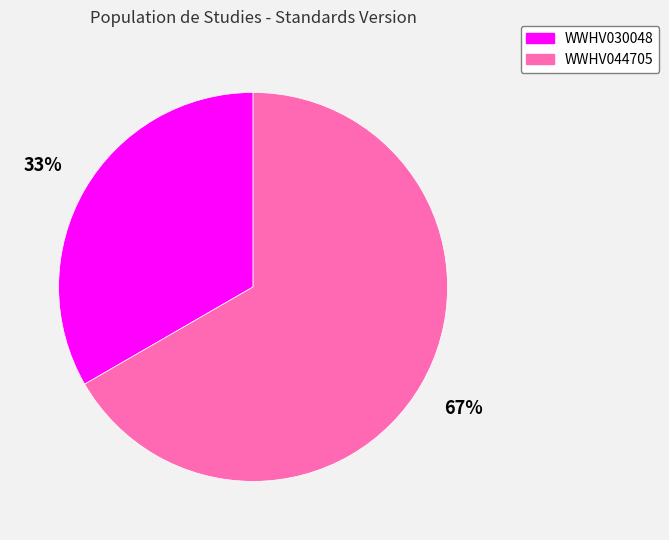

Is it true that WWHV030048 is 47% of the pie?

False